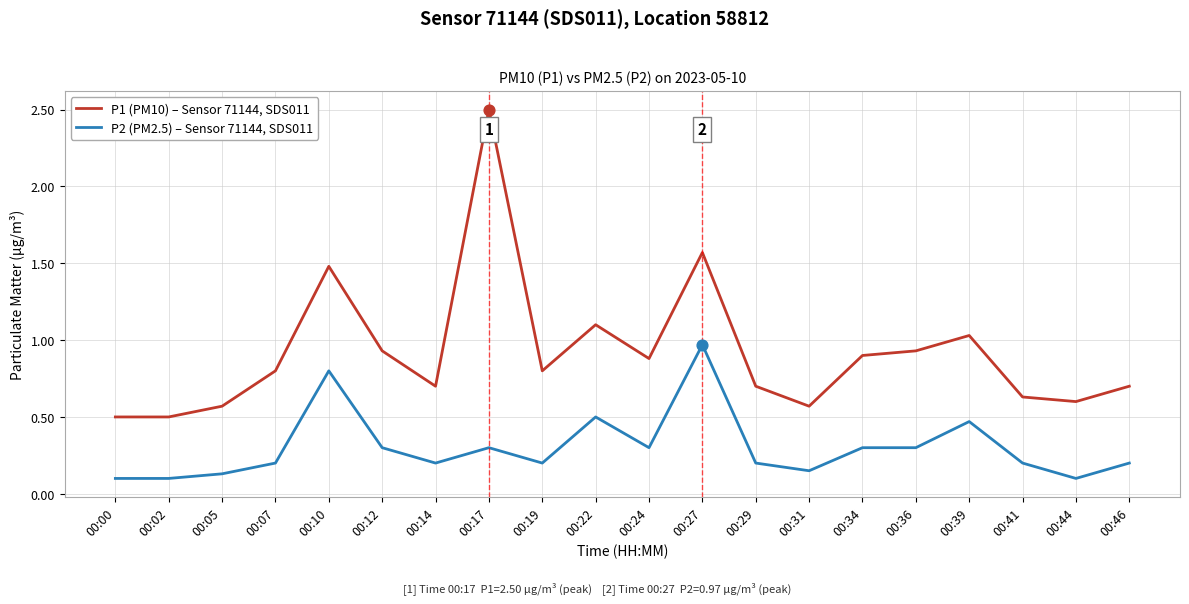

Which series has the largest range (max minus min)?

P1 (PM10) – Sensor 71144, SDS011